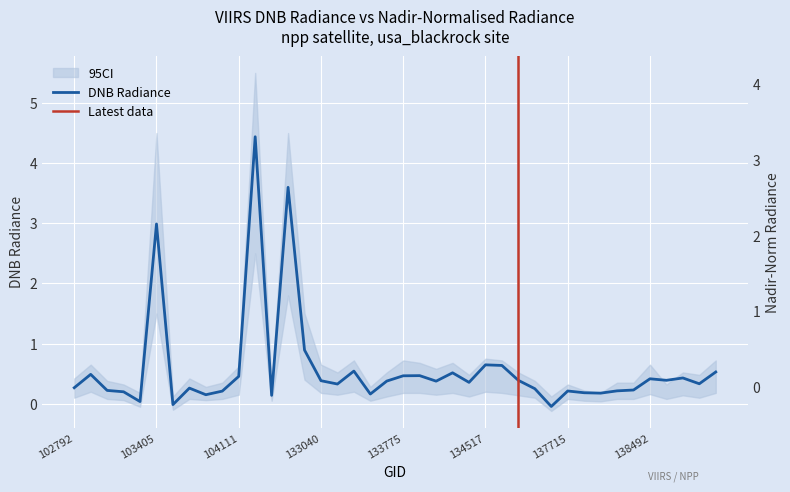

In dnbrad, how many points are lower than both neighbors (excluding endpoints)?

12